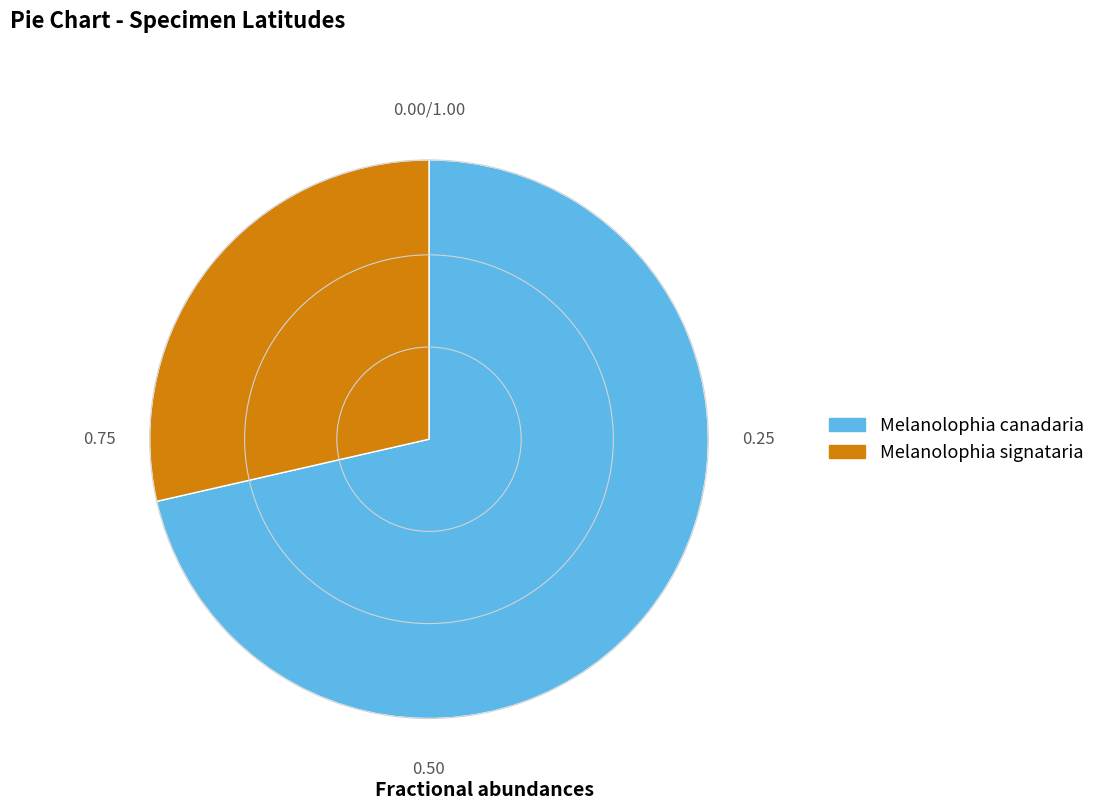

Rank the categories by value from lowest to highest.

Melanolophia signataria, Melanolophia canadaria